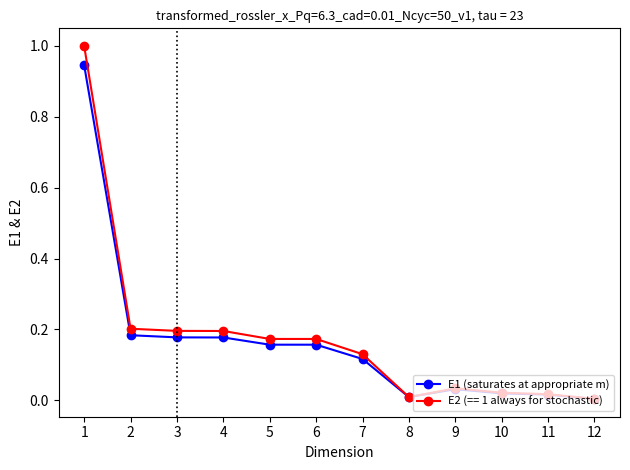

Is it true that E1 (saturates at appropriate m) equals 0.0 at 9?

True